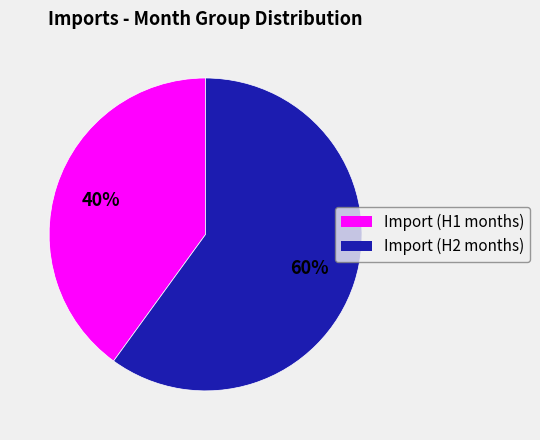

Does any single category account for the majority?

Yes